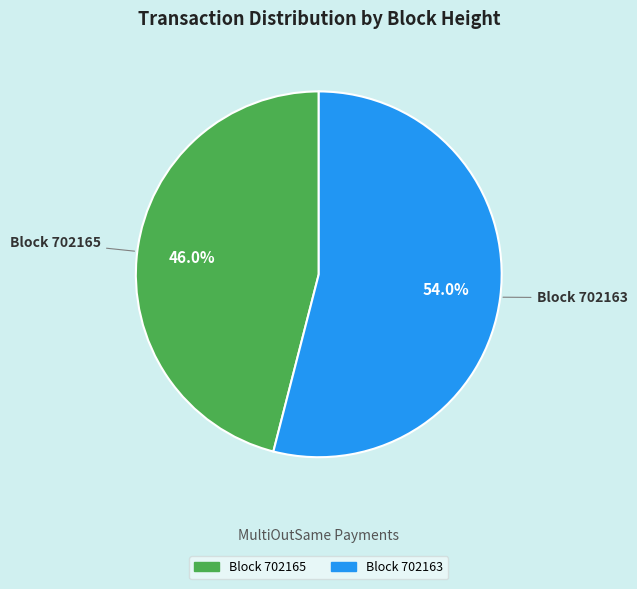

Is there any slice that represents more than half of the pie?

Yes